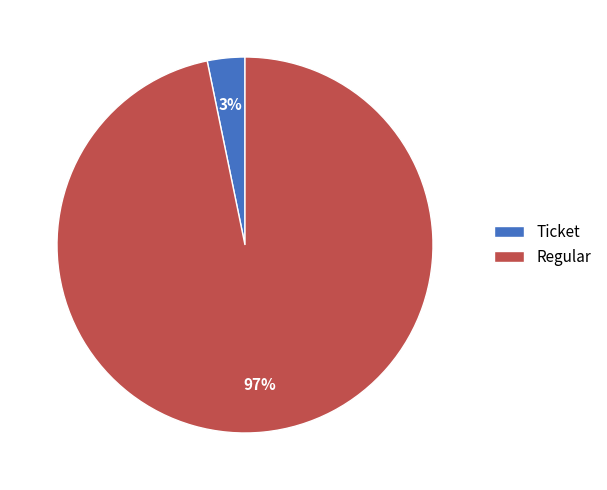

Between Regular and Ticket, which is larger?

Regular